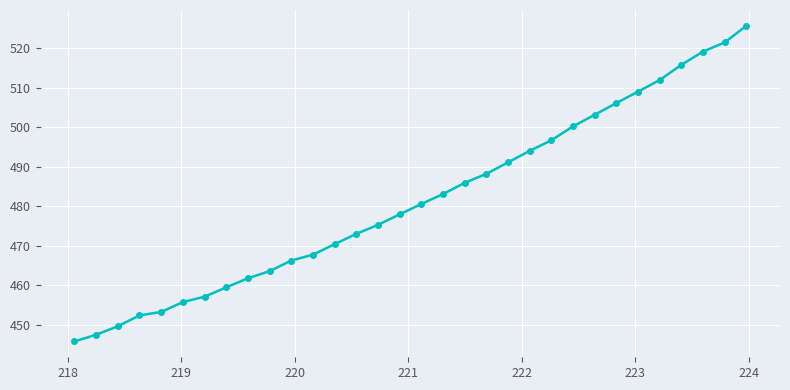

What is the difference between the maximum and minimum values?

79.8